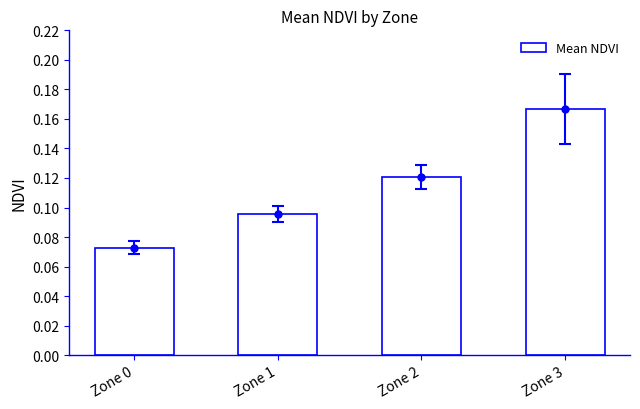

Are the bars grouped side by side (vs. stacked)?

No